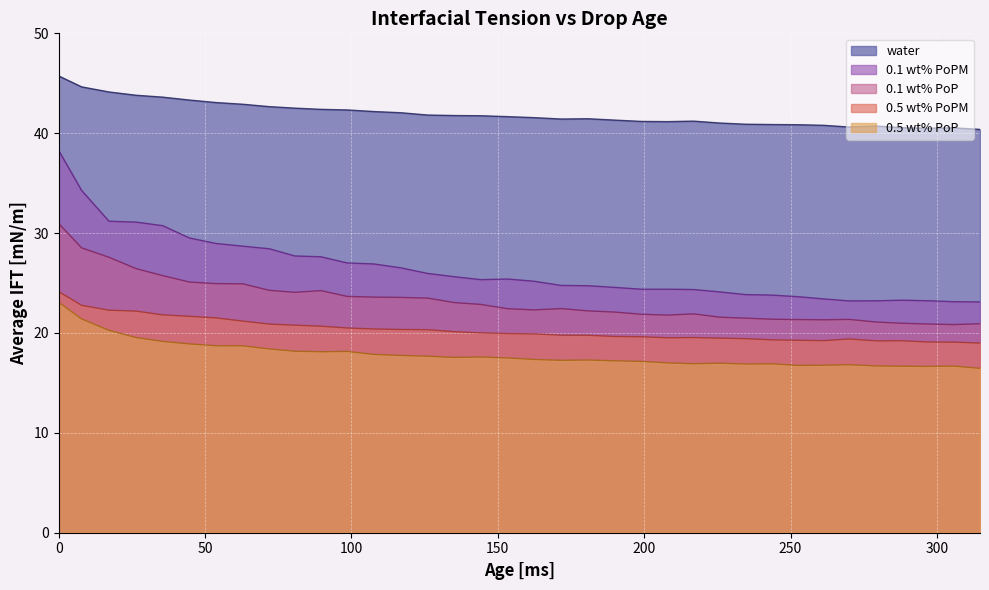

Does the chart display data point markers on the line(s)?

No